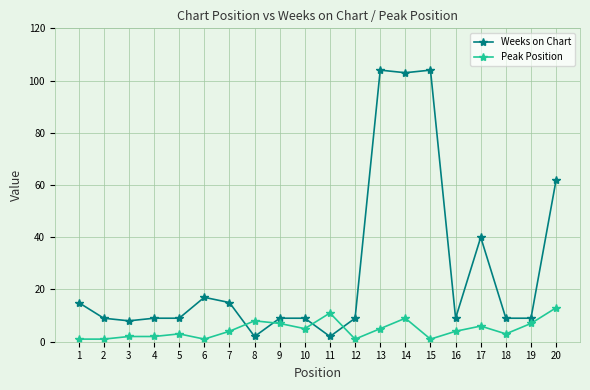

How many series are shown in this chart?

2